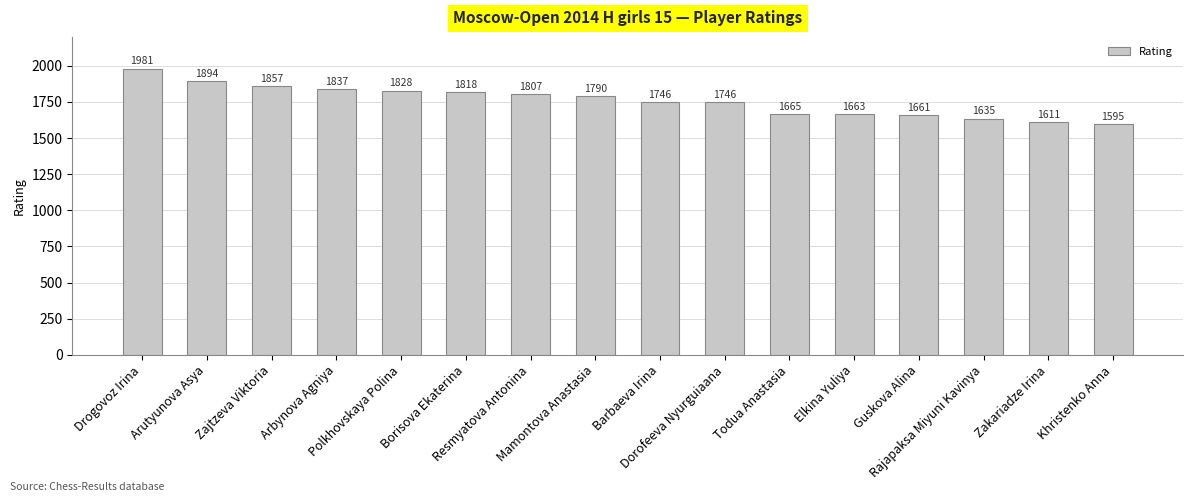

The chart shows a value of 1635 at Rajapaksa Miyuni Kavinya. True or false?

True